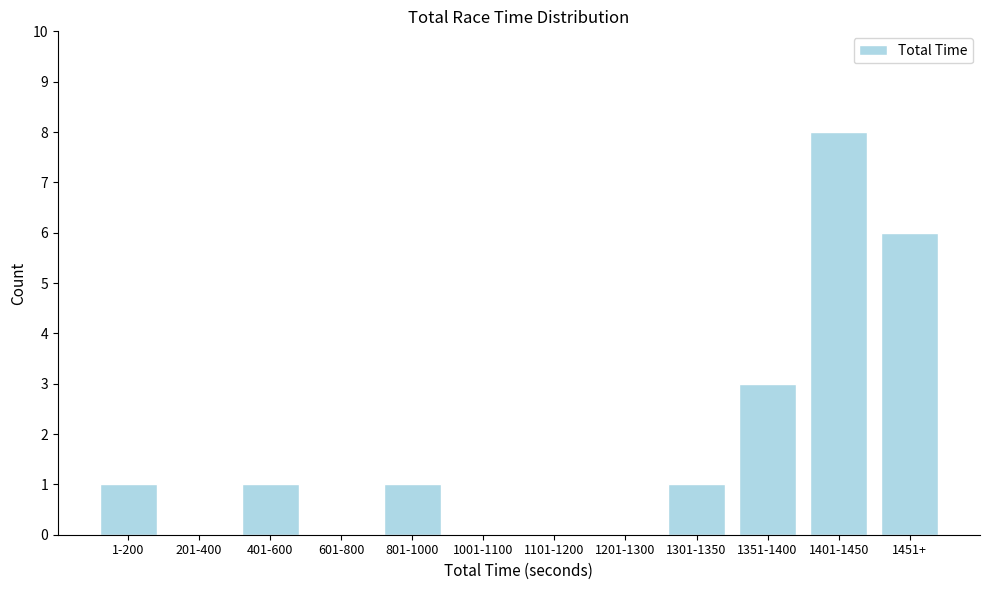

Reading right to left, list all the values displayed in this chart.

1451+=6	1401-1450=8	1351-1400=3	1301-1350=1	1201-1300=0	1101-1200=0	1001-1100=0	801-1000=1	601-800=0	401-600=1	201-400=0	1-200=1